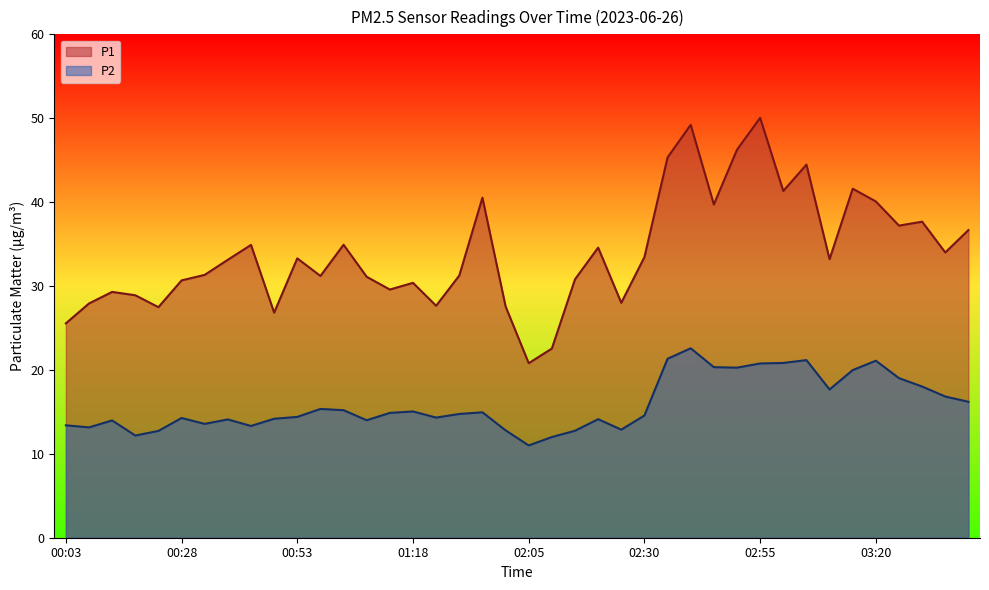

The P2 series shows 19.7 at 01:18. True or false?

False